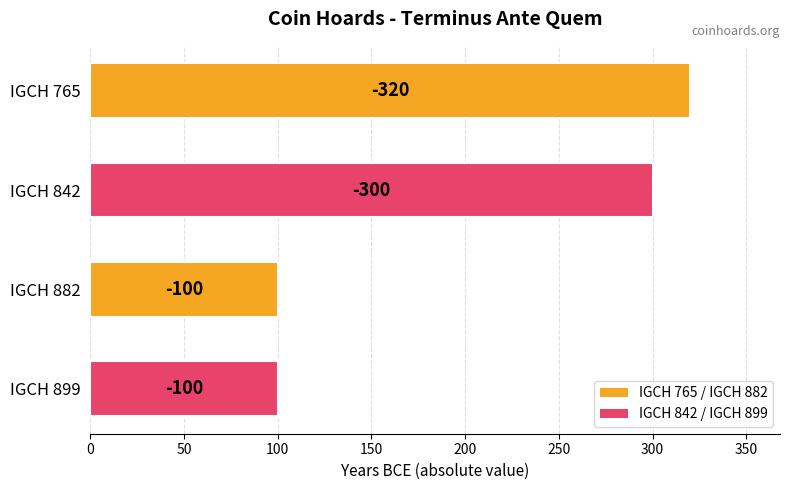

What is the minimum value shown in the chart?

100